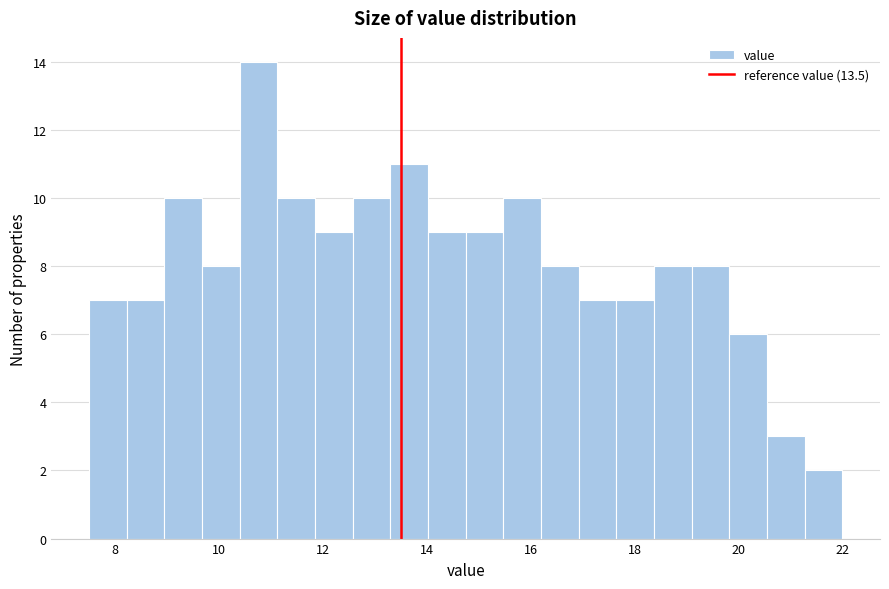

Around what value on the x-axis is the tallest bar? Give the approximate position of its centre, as read against the axis.

10.8